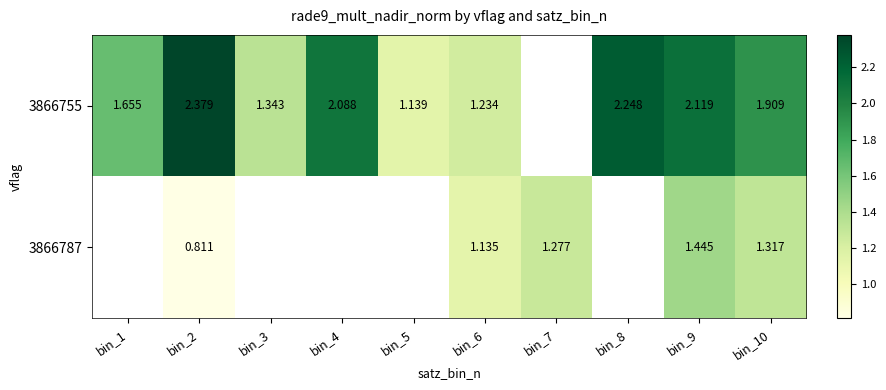

What value does the 3866755 series have at bin_8?

2.2